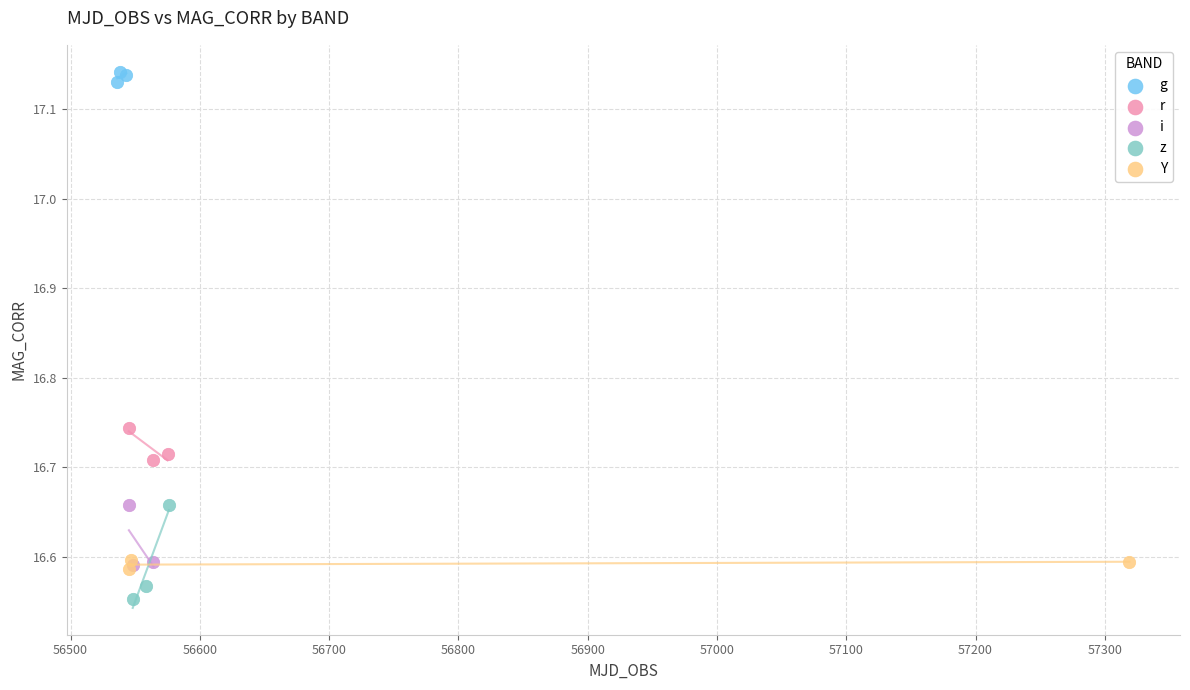

Which series reaches the maximum Y coordinate?

g